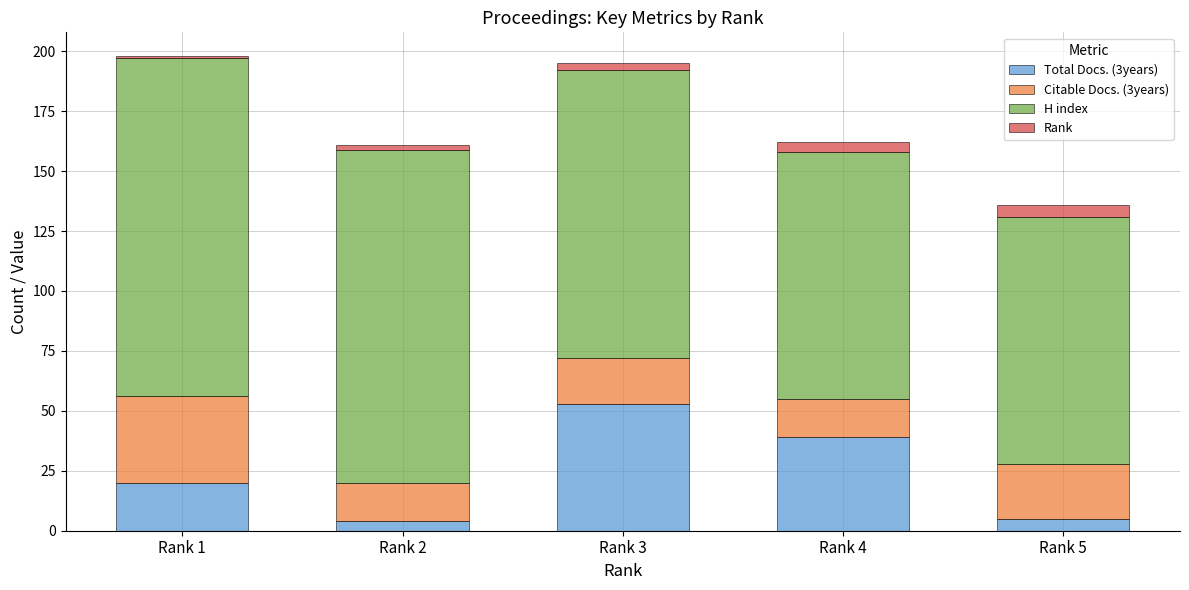

Reading right to left, what are the values for Total Docs. (3years)?

Rank 5=5	Rank 4=39	Rank 3=53	Rank 2=4	Rank 1=20